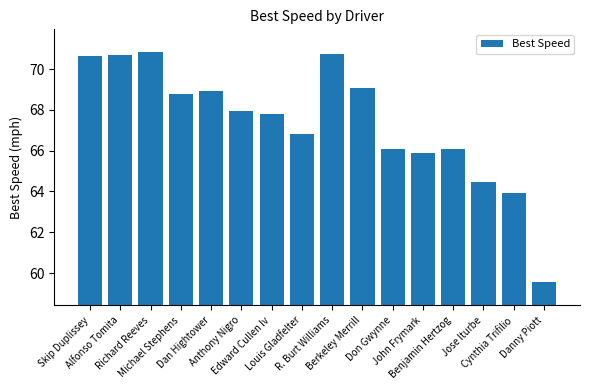

What is the sum of all values?

1078.2